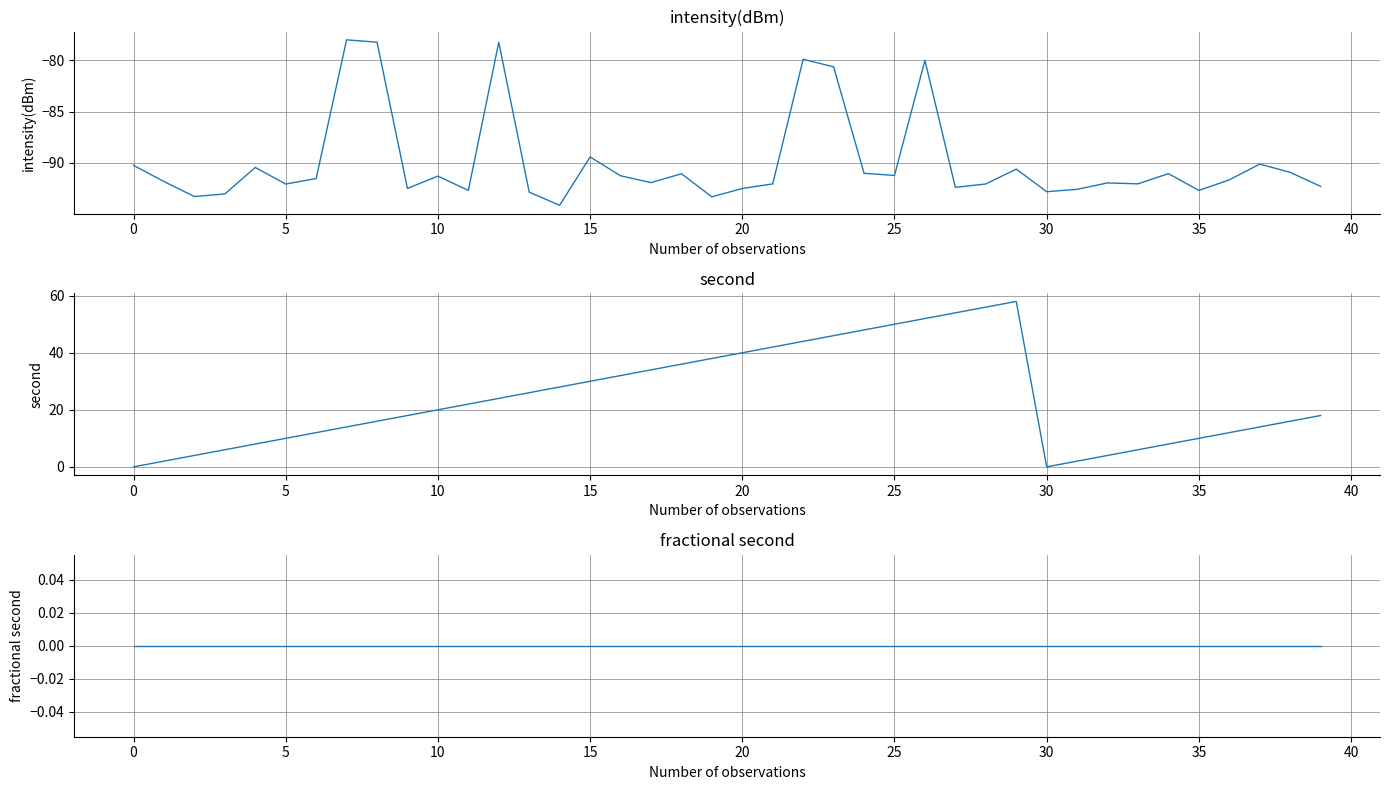

The value of intensity(dBm) at 10 is -155.7. True or false?

False